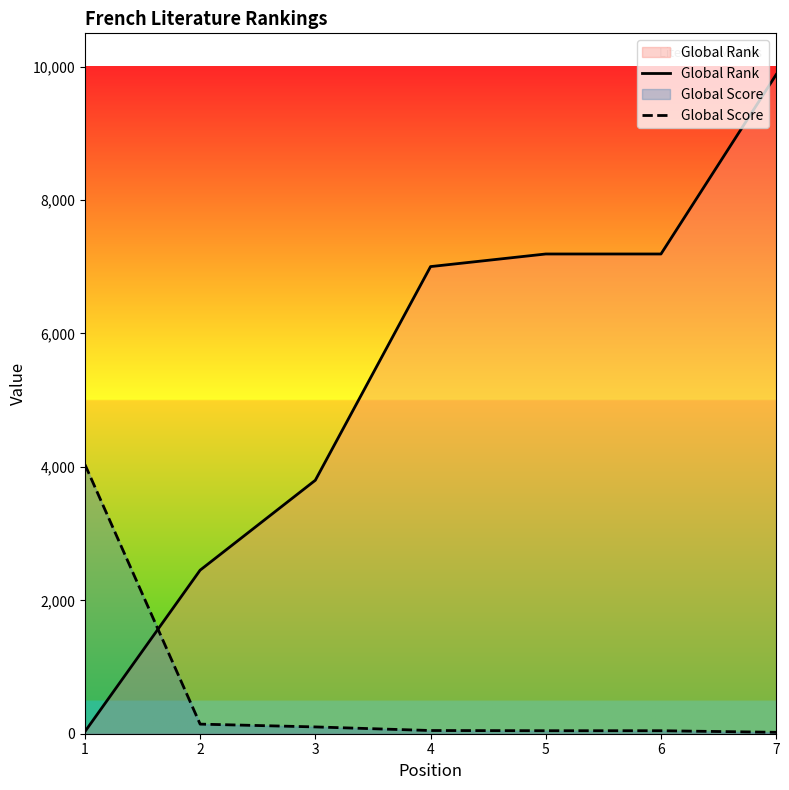

What value does the Global Score series have at 5, to the nearest 10?

40